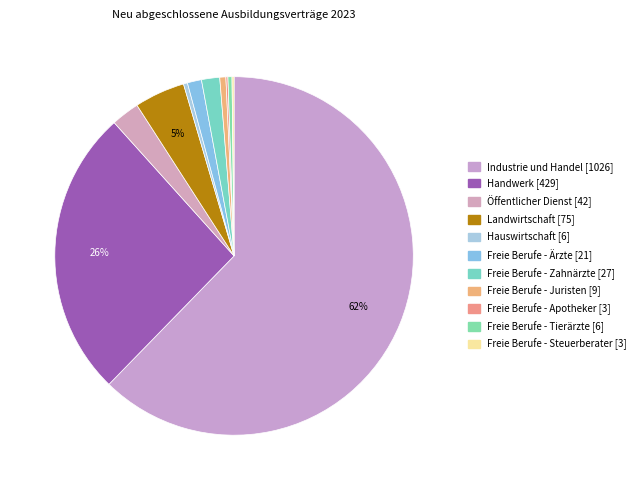

Which category has the smallest portion of the pie?

Freie Berufe - Apotheker